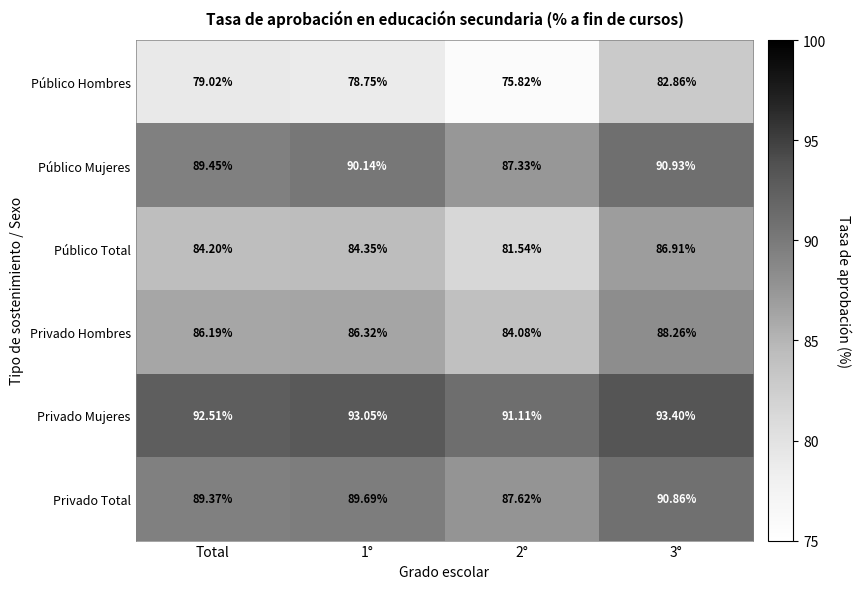

How many data points in Público Mujeres are above 90?

2